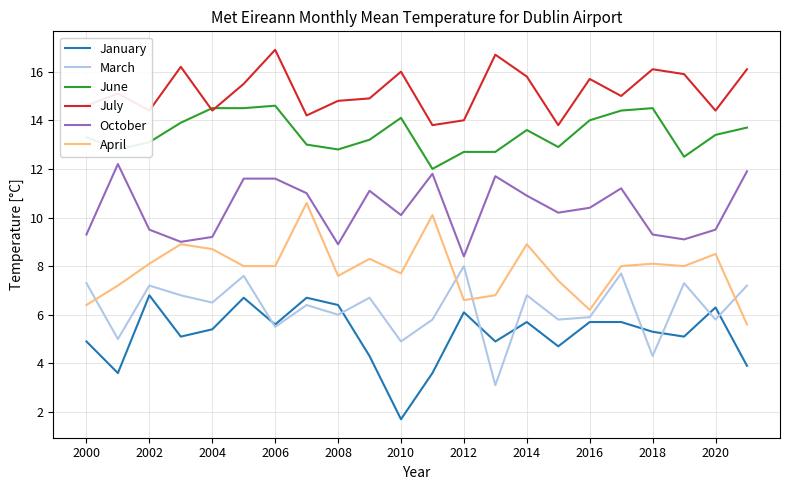

True or false: October and January cross at least once.

False